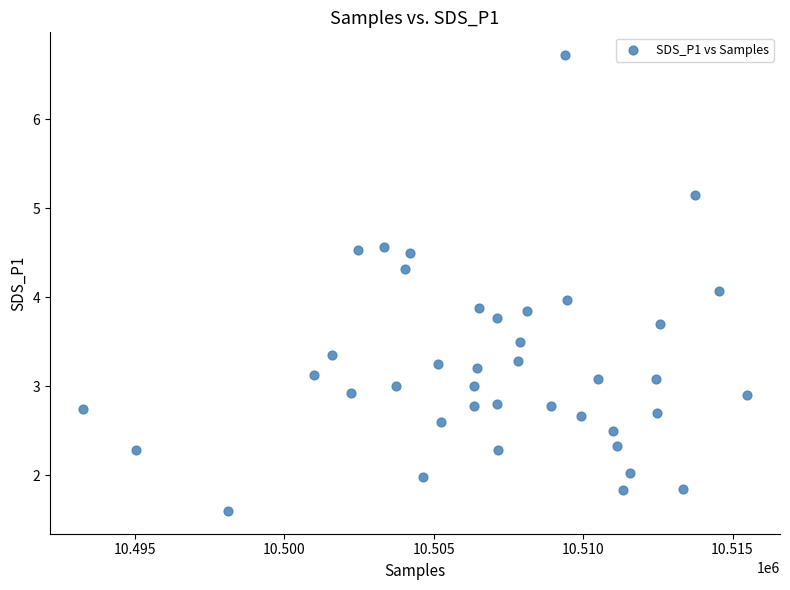

What is the range of Y values (max minus min)?

5.1